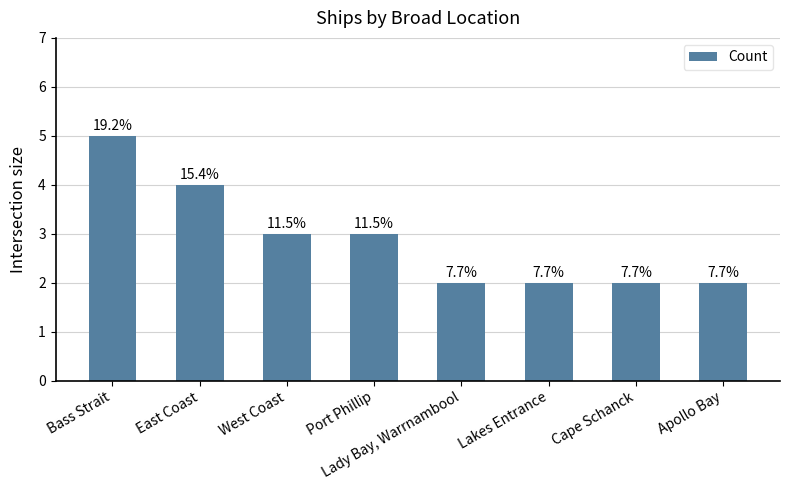

What is the label of the 8th bar from the left?

Apollo Bay